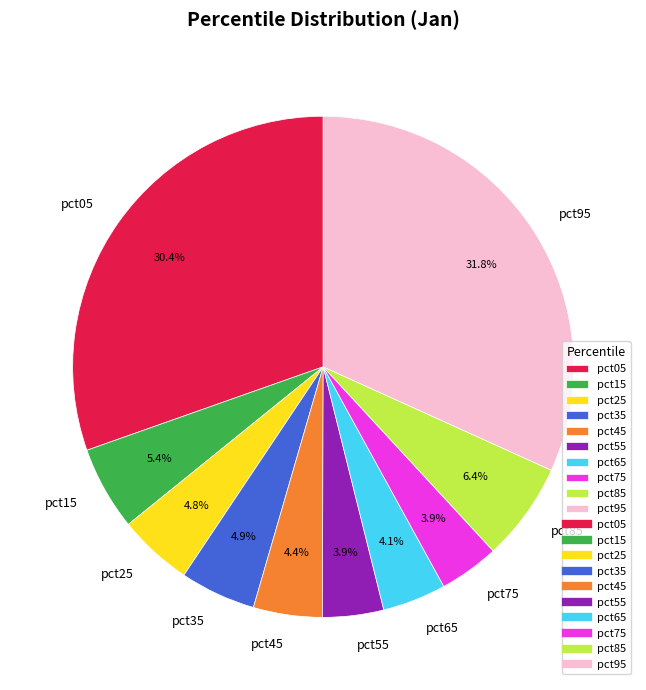

To the nearest percent, what percentage of the pie is pct35?

5%